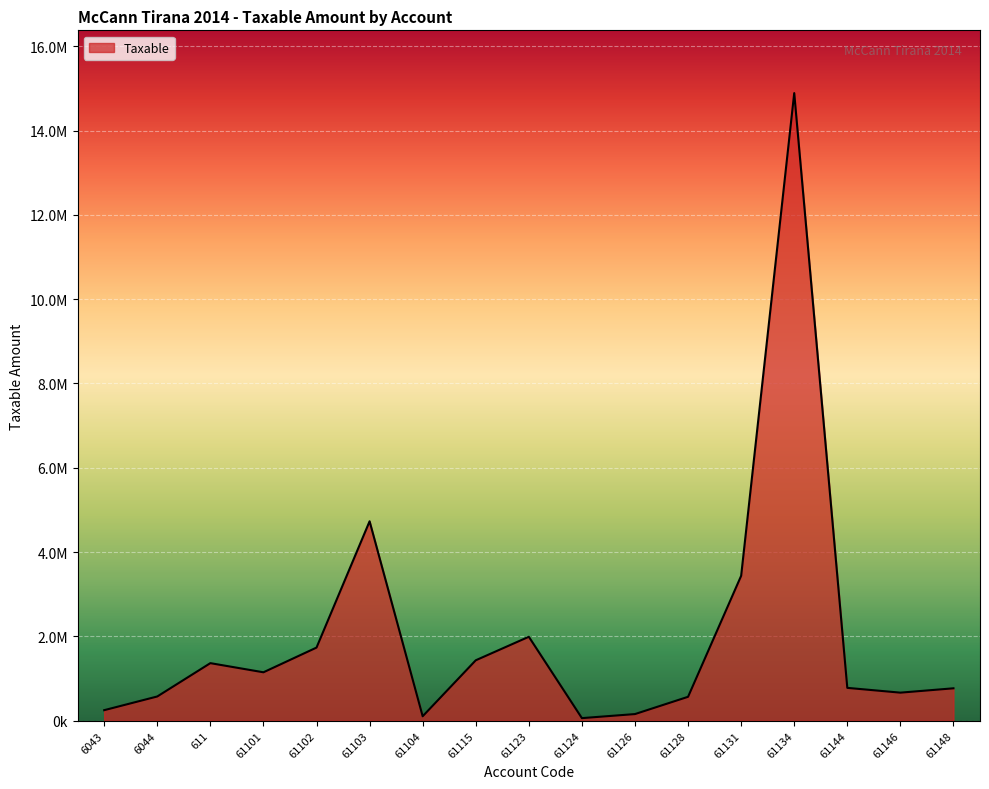

What position from the left is 61115?

8